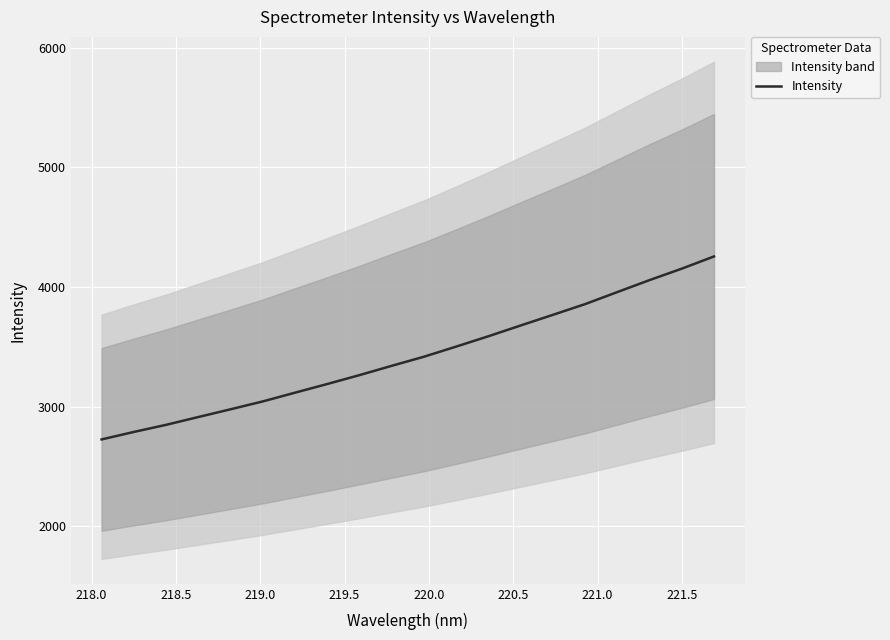

What is the difference between the second highest and minimum values?

1427.1